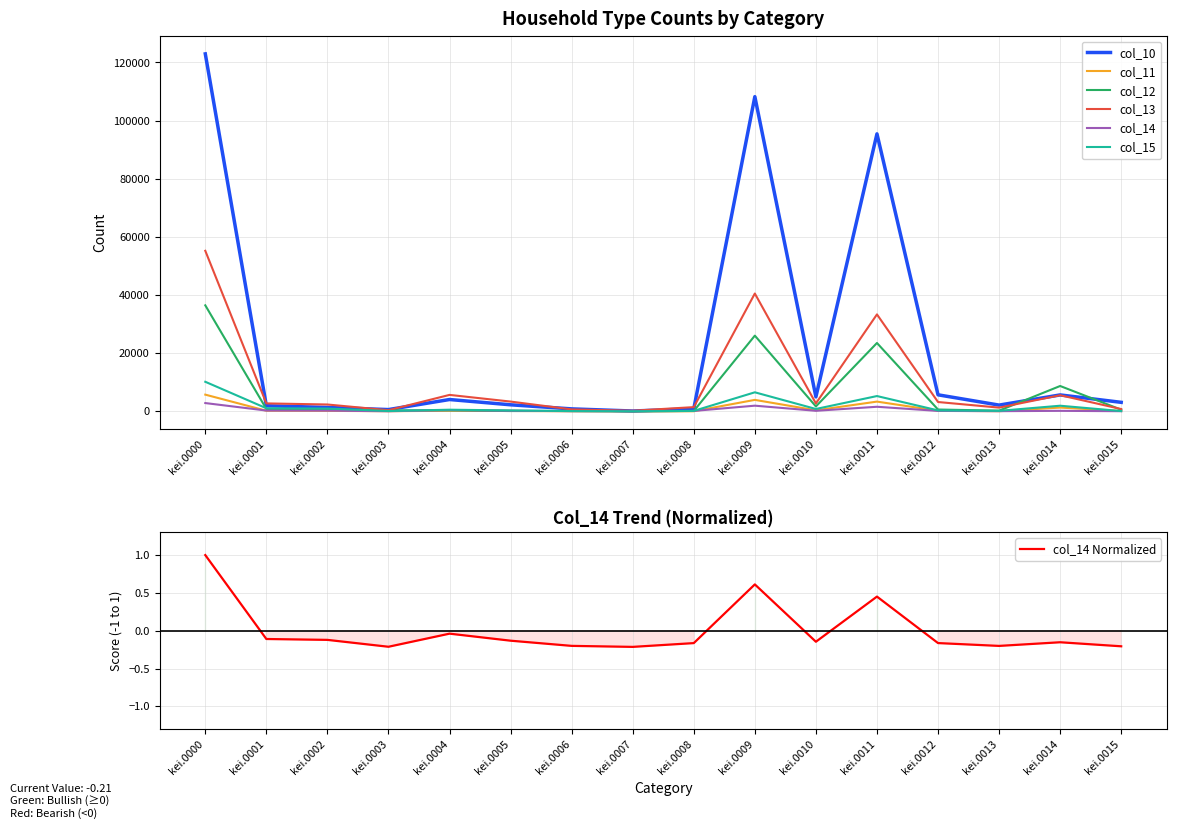

True or false: col_11 and col_10 intersect in this chart.

False